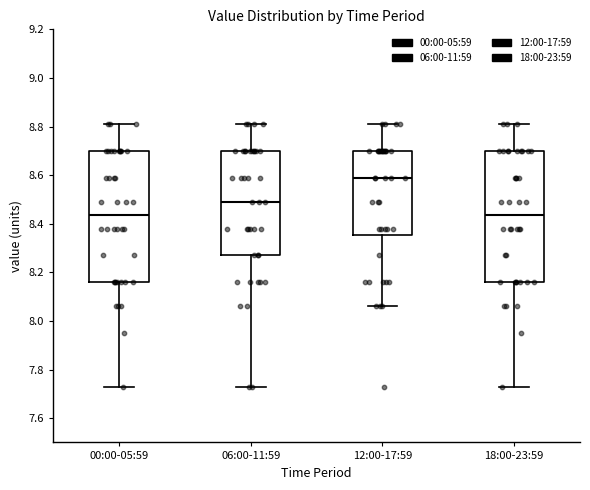

Reading left to right, transcribe this box plot: for each box, give where its median line is, the range the box spans, and where its two whiskers end, as read against the y-axis. The values are not printed on the chart, so give them approximately, as read against the axis.

00:00-05:59: median 8.44, box 8.16 to 8.70, whiskers 7.74 to 8.82
06:00-11:59: median 8.50, box 8.28 to 8.70, whiskers 7.74 to 8.82
12:00-17:59: median 8.60, box 8.36 to 8.70, whiskers 8.06 to 8.82
18:00-23:59: median 8.44, box 8.16 to 8.70, whiskers 7.74 to 8.82